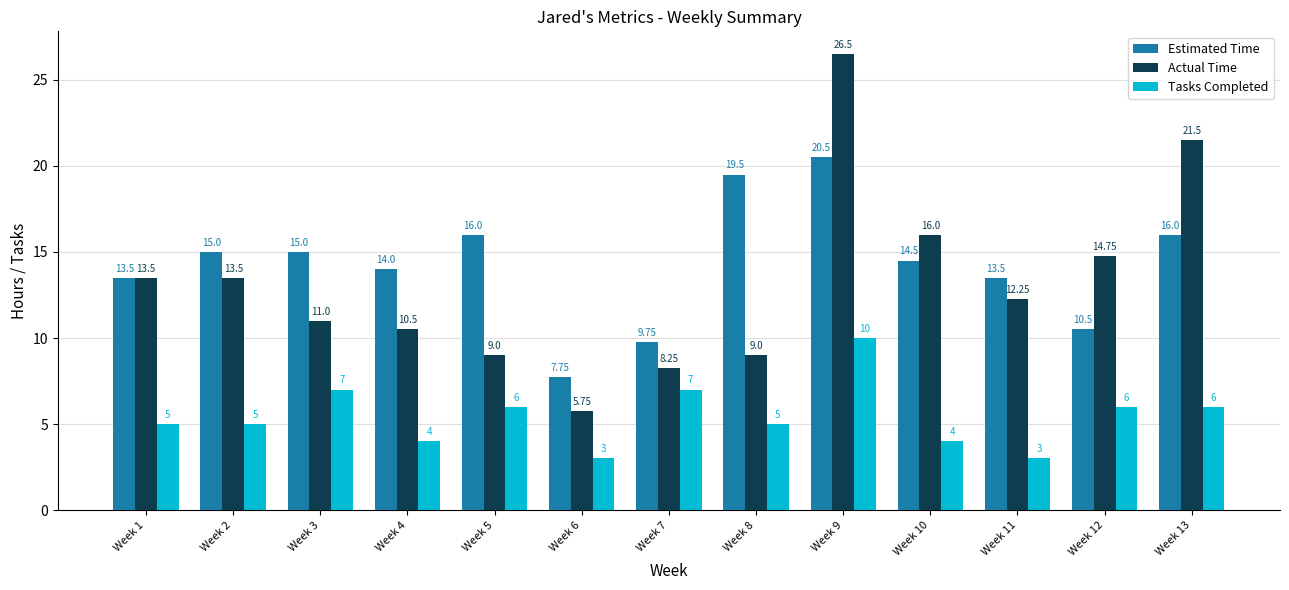

How many bars are there in total?

39